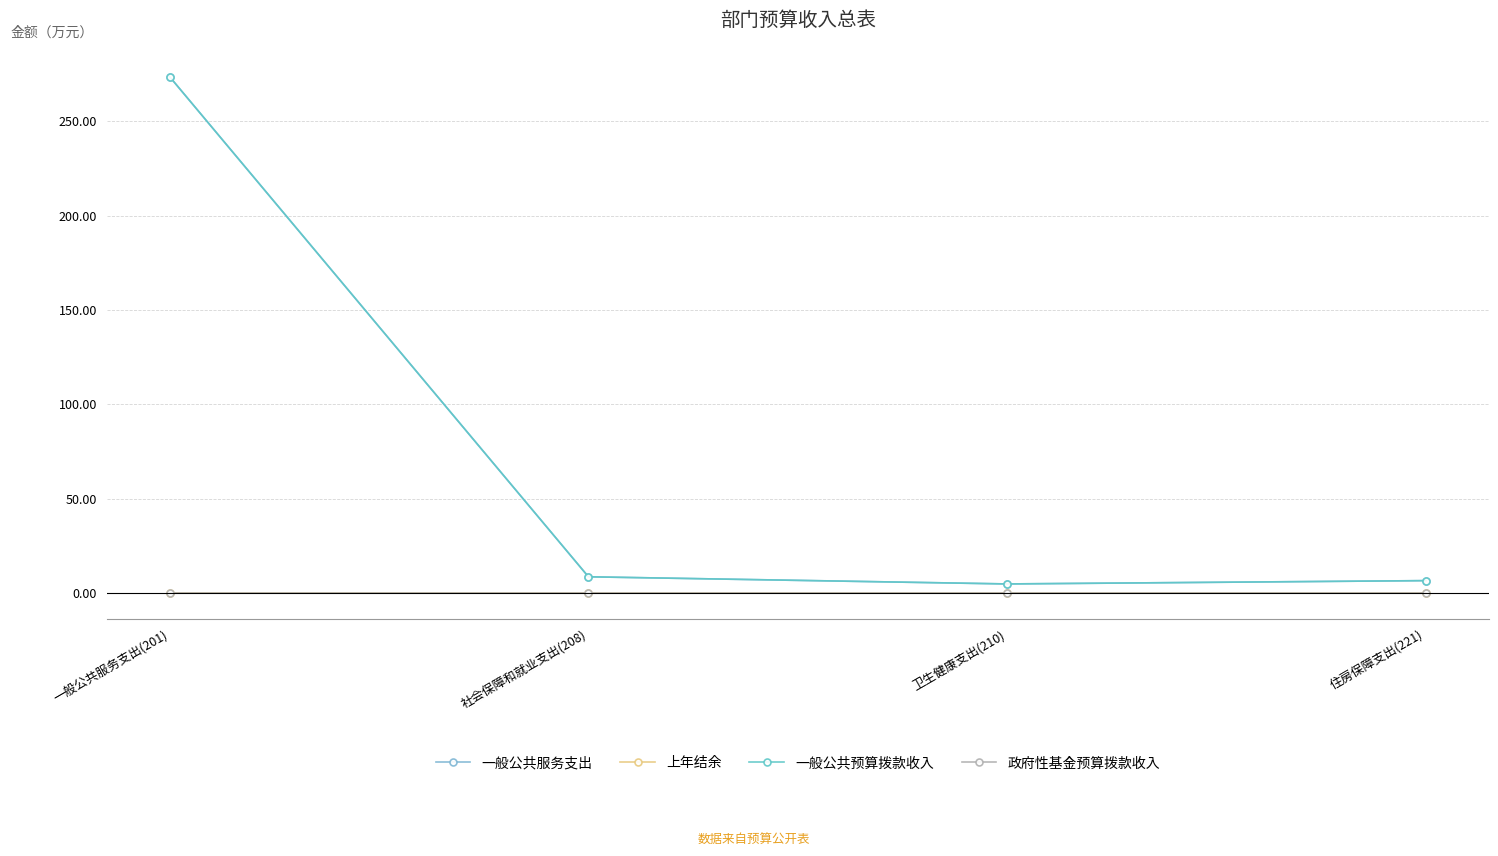

Which category has the highest value across all series?

一般公共服务支出(201)